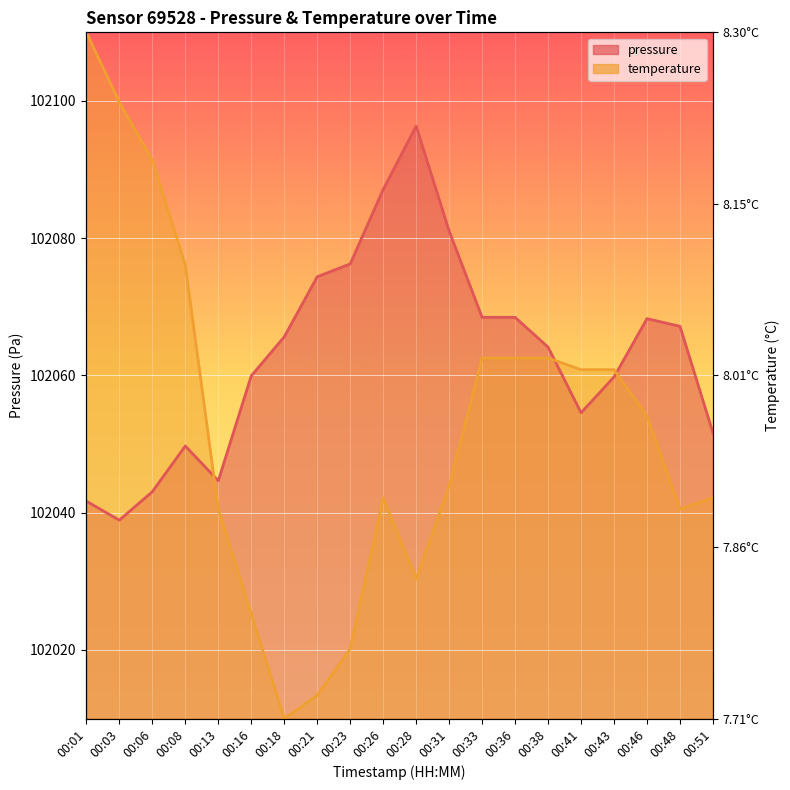

Which series has the largest range (max minus min)?

temperature